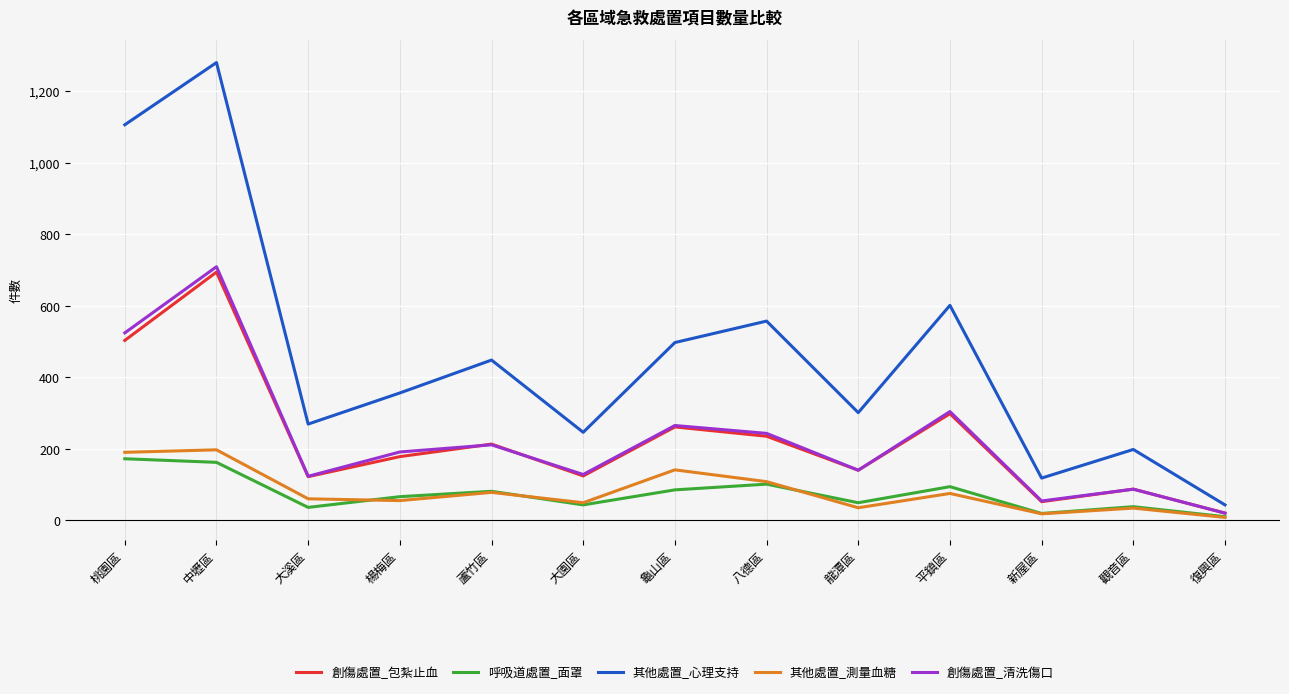

True or false: 呼吸道處置_面罩 and 其他處置_心理支持 intersect in this chart.

False